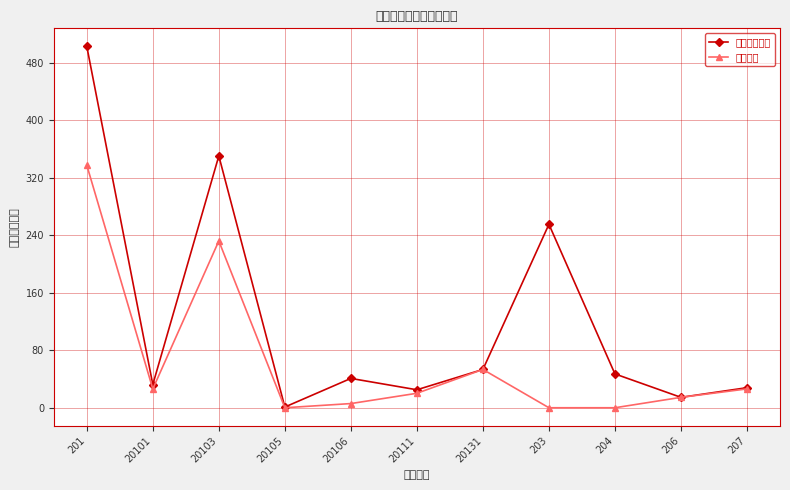

True or false: 本年支出合计 and 基本支出 cross at least once.

False